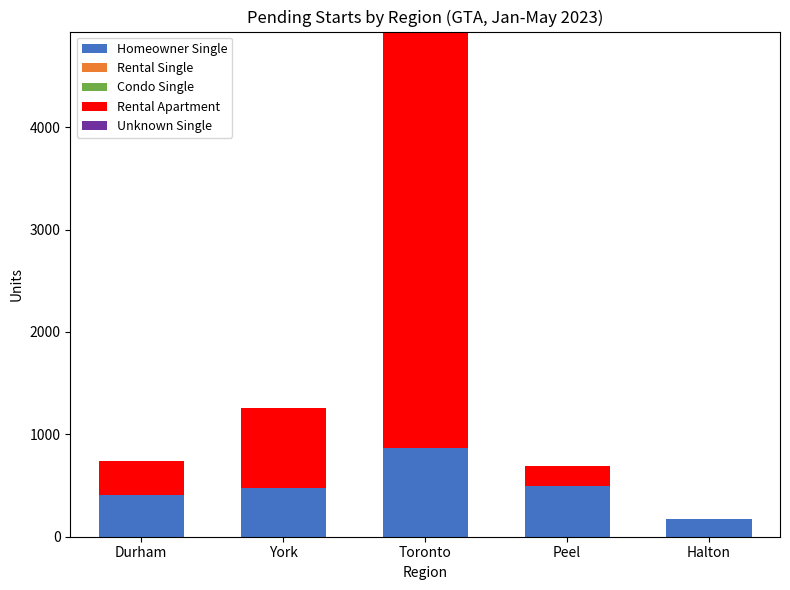

The Homeowner Single series shows 174 at Halton. True or false?

True